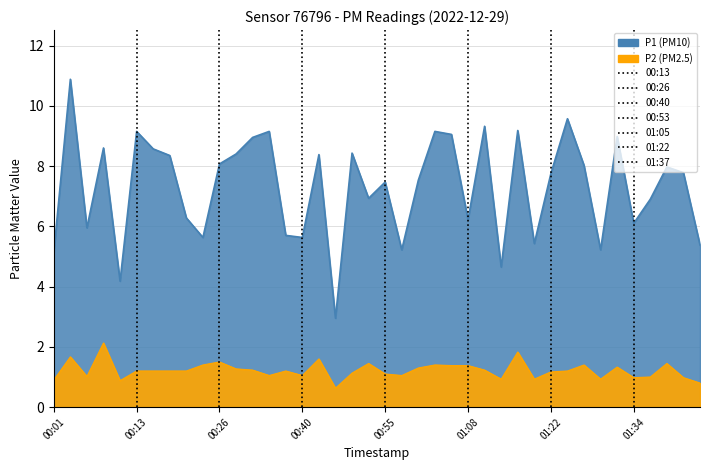

Which series changed the most between 01:00 and 01:34?

P1